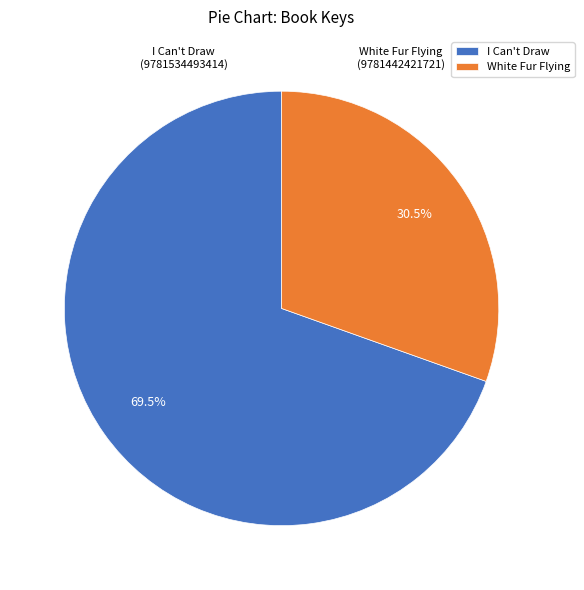

Combined, what portion of the pie is White Fur Flying (9781442421721) and I Can't Draw (9781534493414)?

100.0%